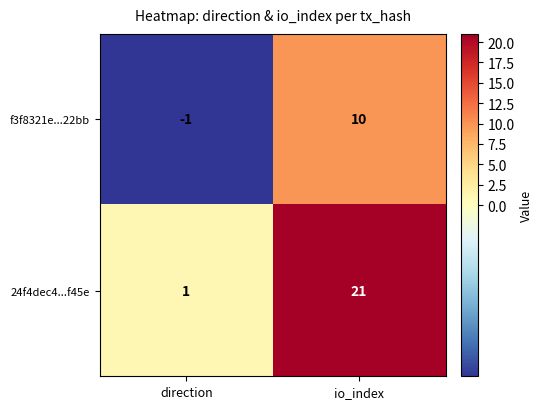

What is the sum of all 24f4dec4...f45e values?

22